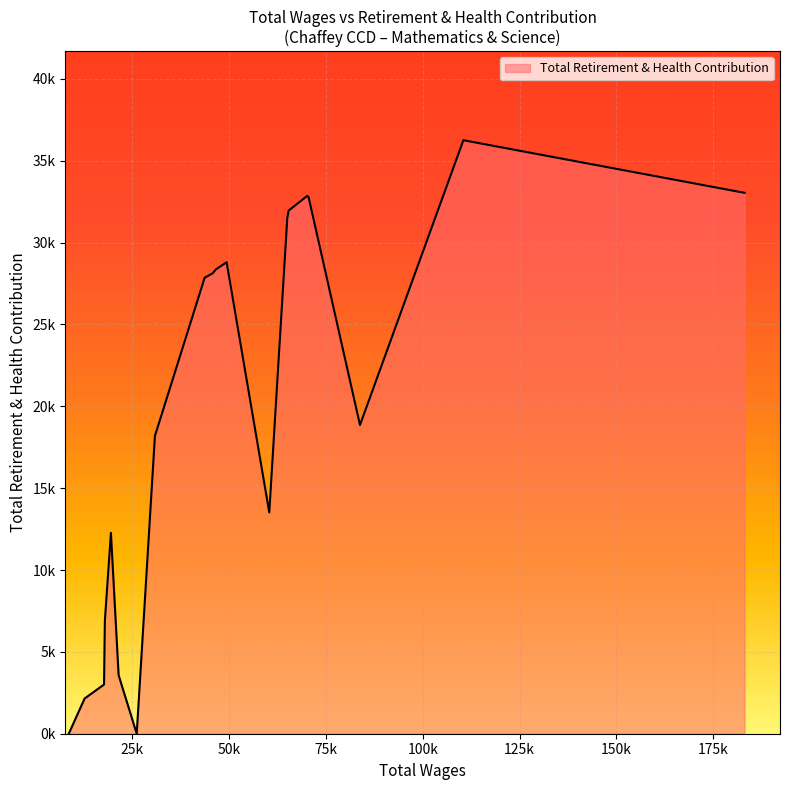

True or false: the data has more than 2 interior local peaks.

True